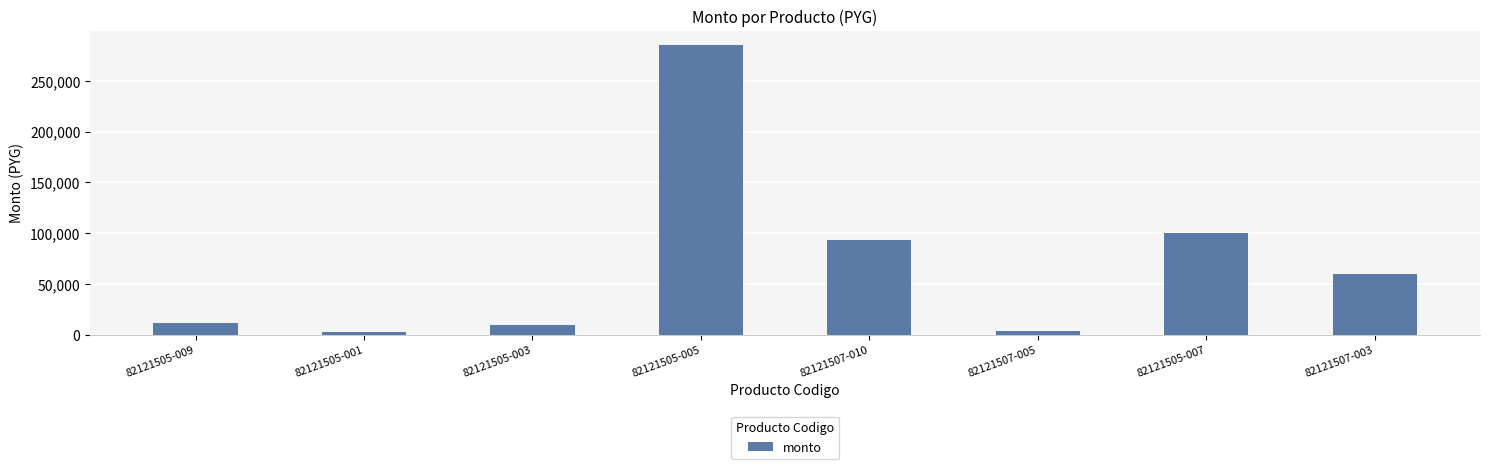

Reading left to right, transcribe all the data shown in this chart.

82121505-009=11000	82121505-001=2200	82121505-003=9800	82121505-005=285000	82121507-010=93500	82121507-005=3500	82121505-007=100000	82121507-003=60000